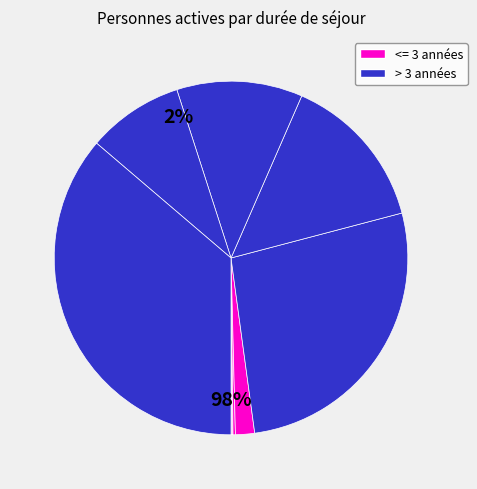

Count the number of slices in the pie.

10